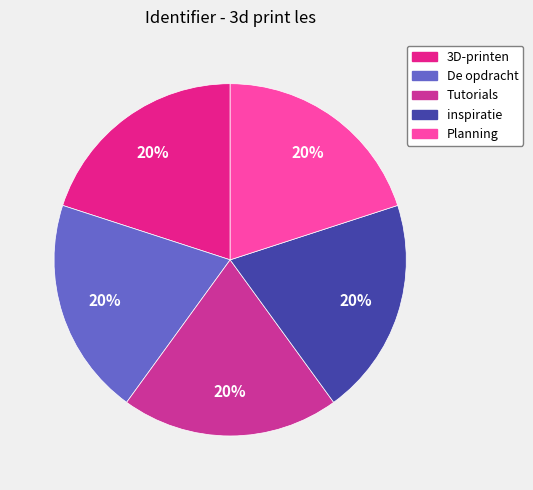

To the nearest percent, what portion does Tutorials represent?

20%